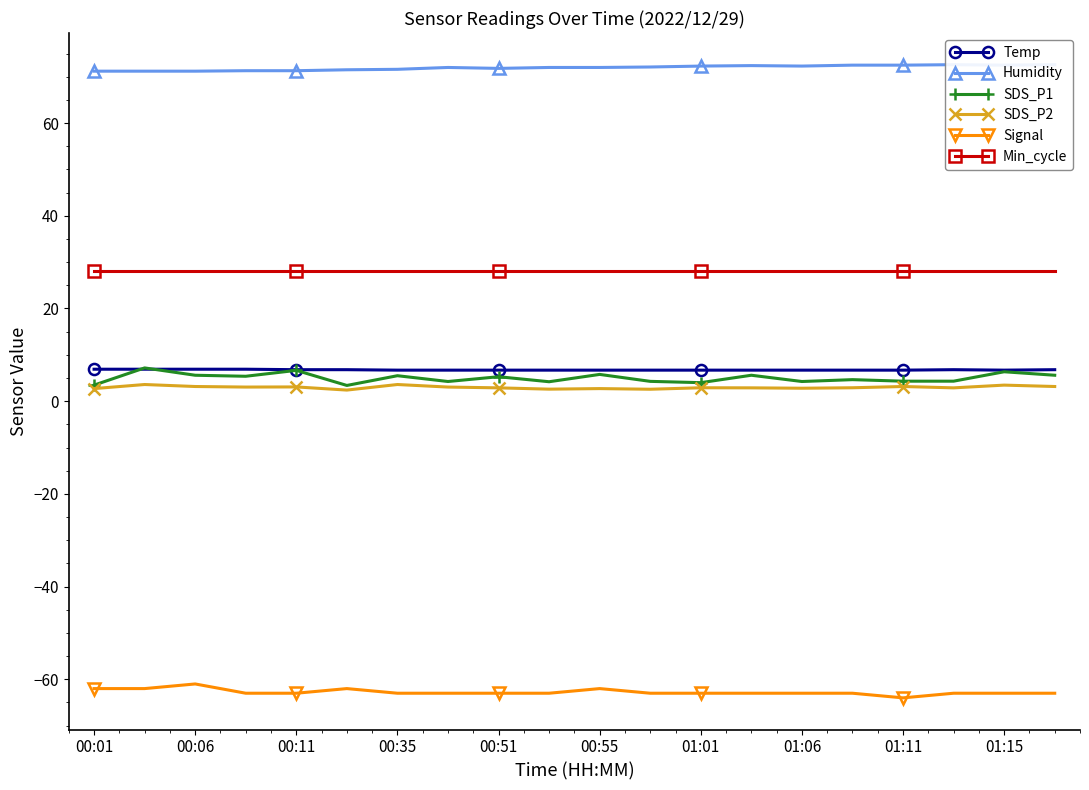

How many lines are shown in the chart?

6